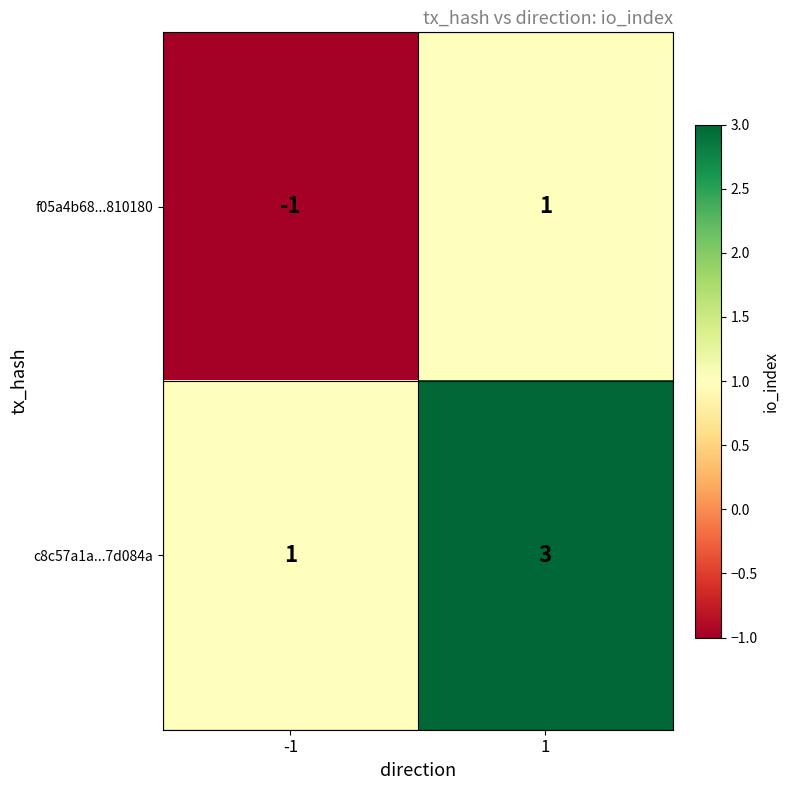

Which series has the largest total across all categories?

c8c57a1a...7d084a